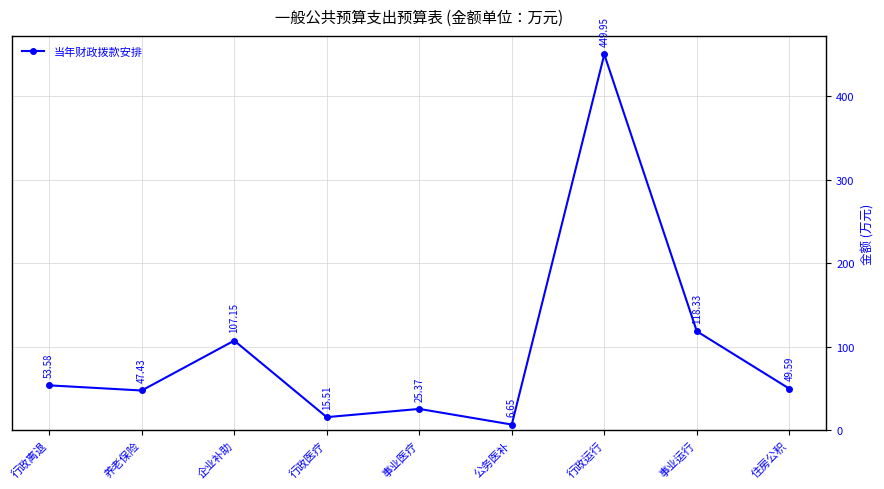

What is the average value?

97.1